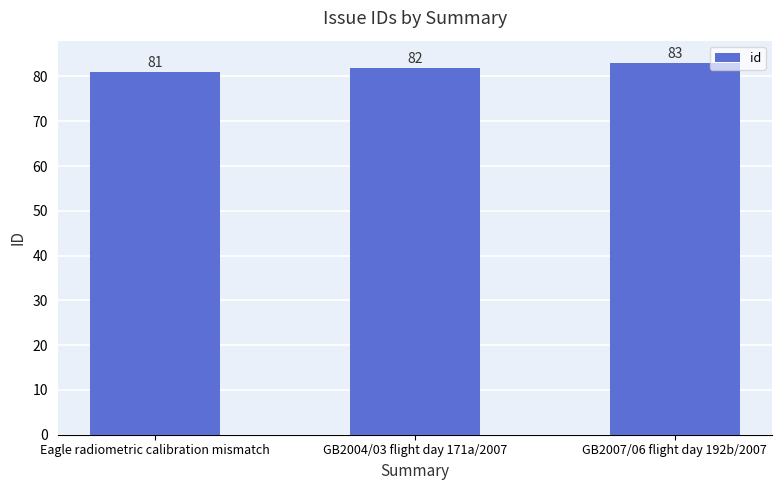

What position from the left is GB2007/06 flight day 192b/2007?

3